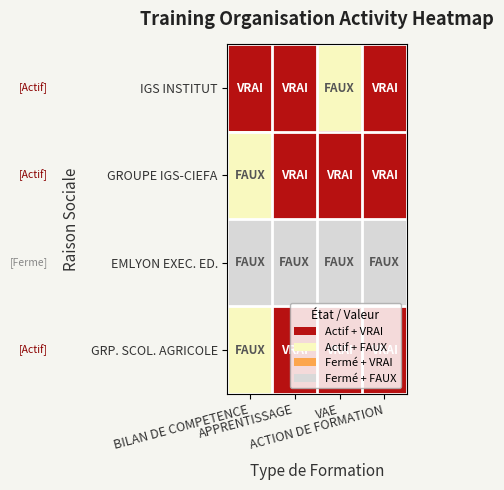

Reading left to right, list all the values displayed in this chart.

IGS INSTITUT: BILAN DE COMPETENCE=2	APPRENTISSAGE=2	VAE=0	ACTION DE FORMATION=2
GROUPE IGS-CIEFA: BILAN DE COMPETENCE=0	APPRENTISSAGE=2	VAE=2	ACTION DE FORMATION=2
EMLYON EXEC. ED.: BILAN DE COMPETENCE=-1	APPRENTISSAGE=-1	VAE=-1	ACTION DE FORMATION=-1
GRP. SCOL. AGRICOLE: BILAN DE COMPETENCE=0	APPRENTISSAGE=2	VAE=2	ACTION DE FORMATION=2